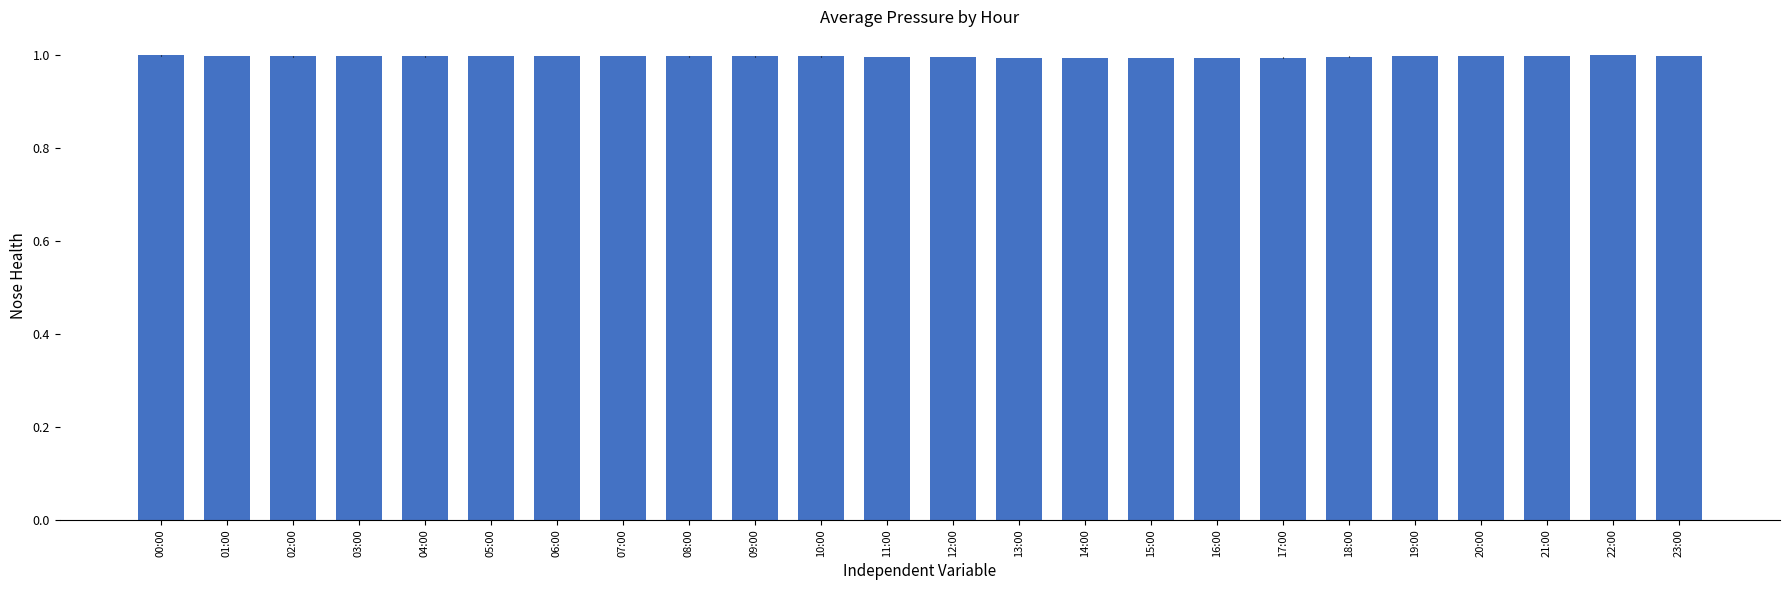

What is the label of the 13th bar from the left?

12:00